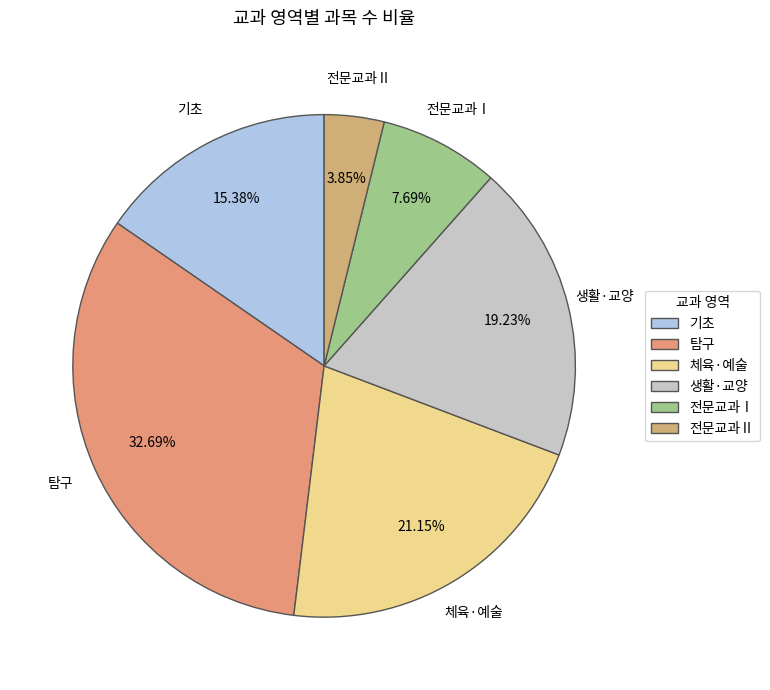

To the nearest percent, what is the combined percentage of 기초 and 전문교과Ⅰ?

23%